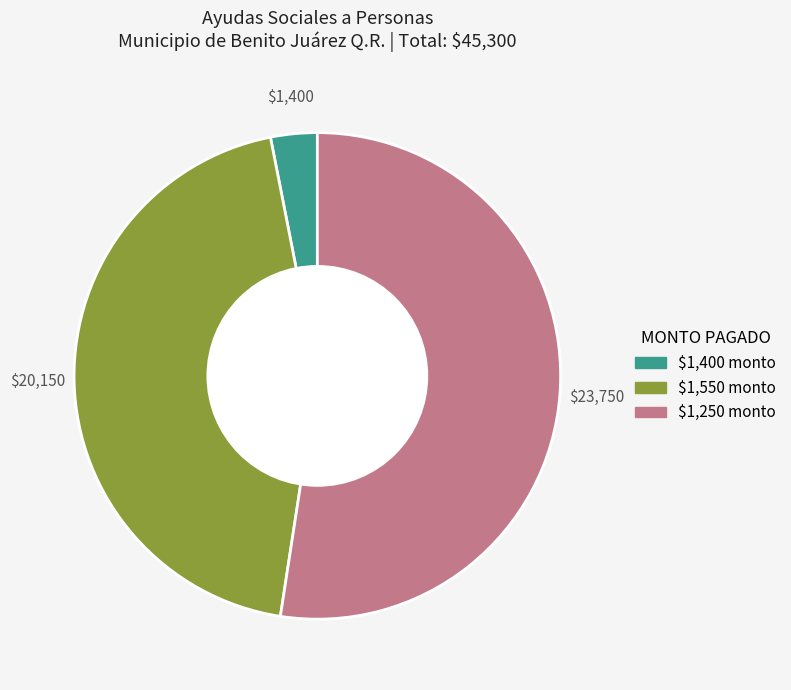

Does any single category account for the majority?

Yes